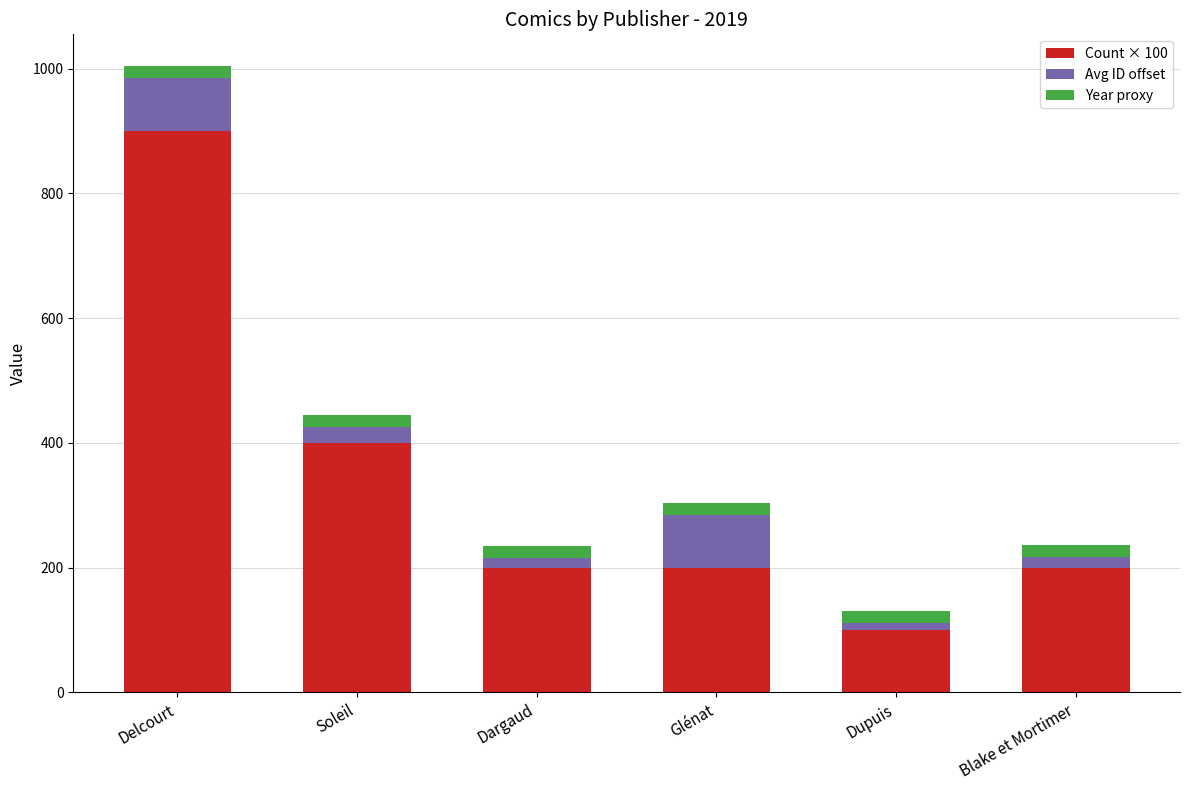

What are all the series names shown in the legend?

Count × 100, Avg ID offset, Year proxy